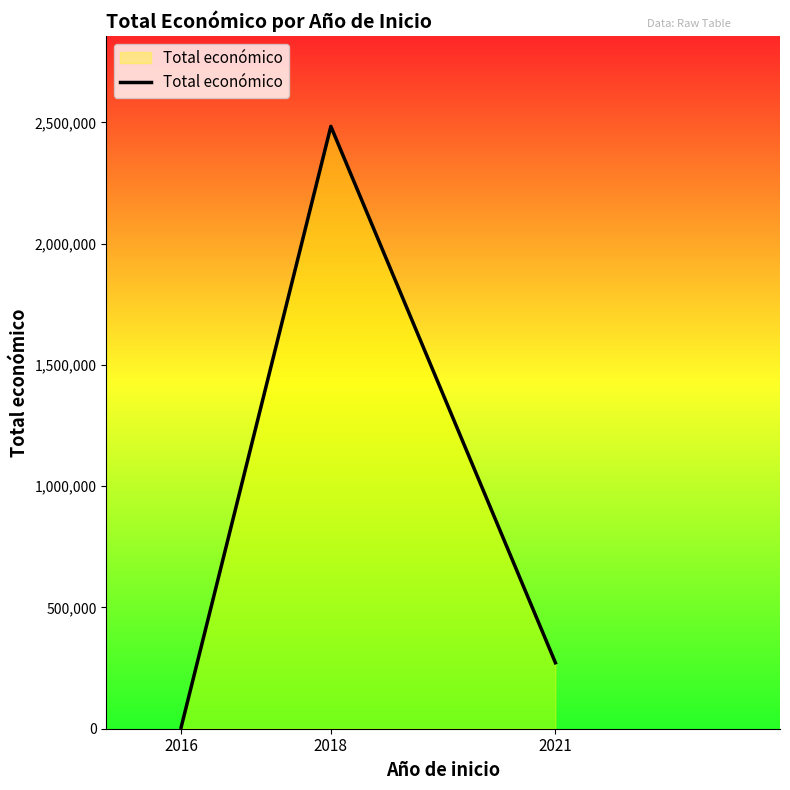

Does the chart have visible grid lines?

No